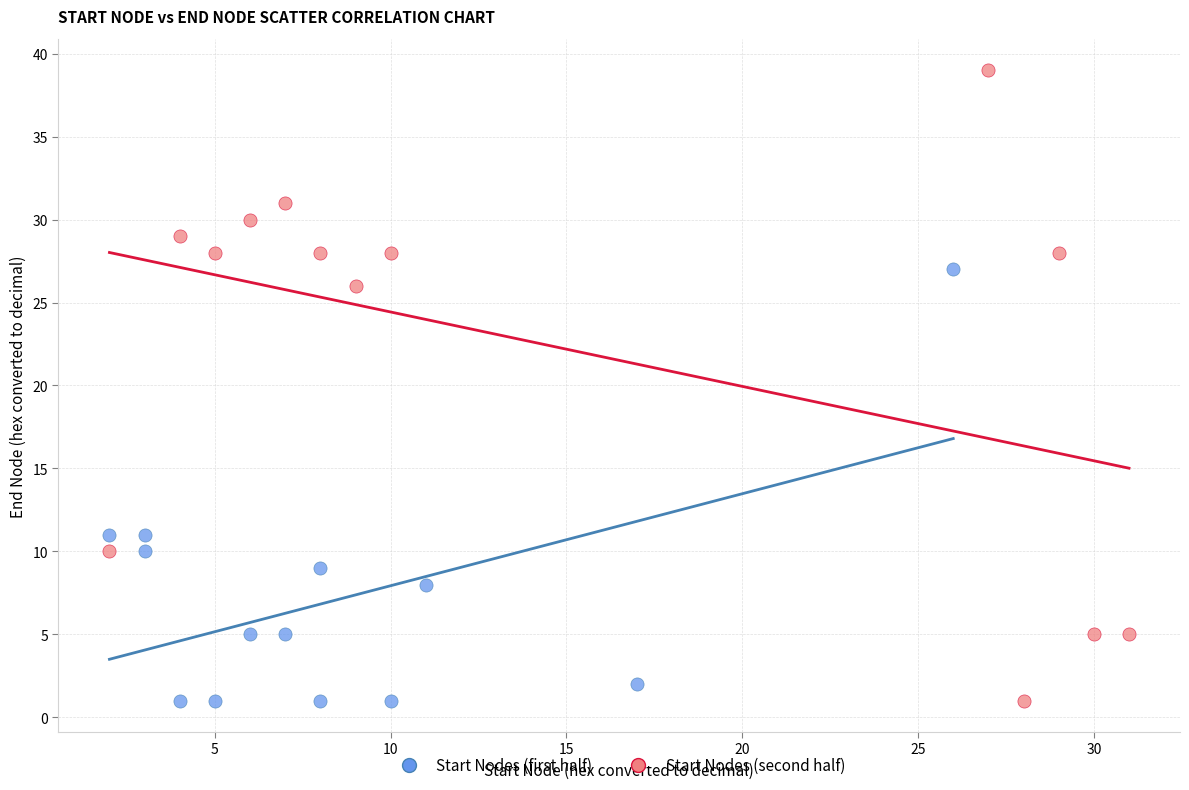

What are all the series names shown in the legend?

Start Nodes (first half), Start Nodes (second half)